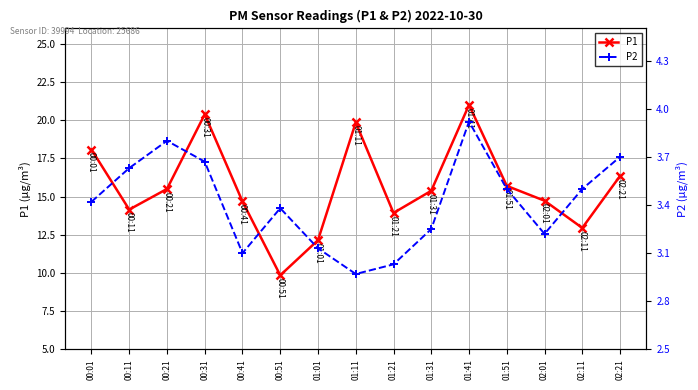

Which series changed the most between 00:21 and 02:11?

P1